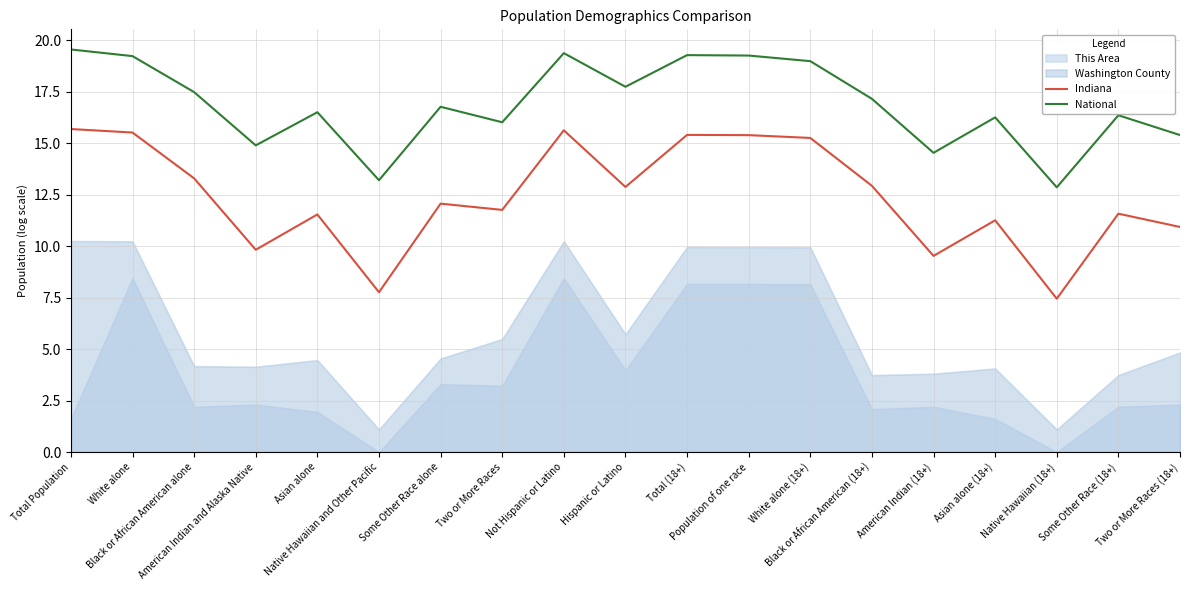

What is the difference between the Indiana values at Total (18+) and Some Other Race (18+)?

3.8